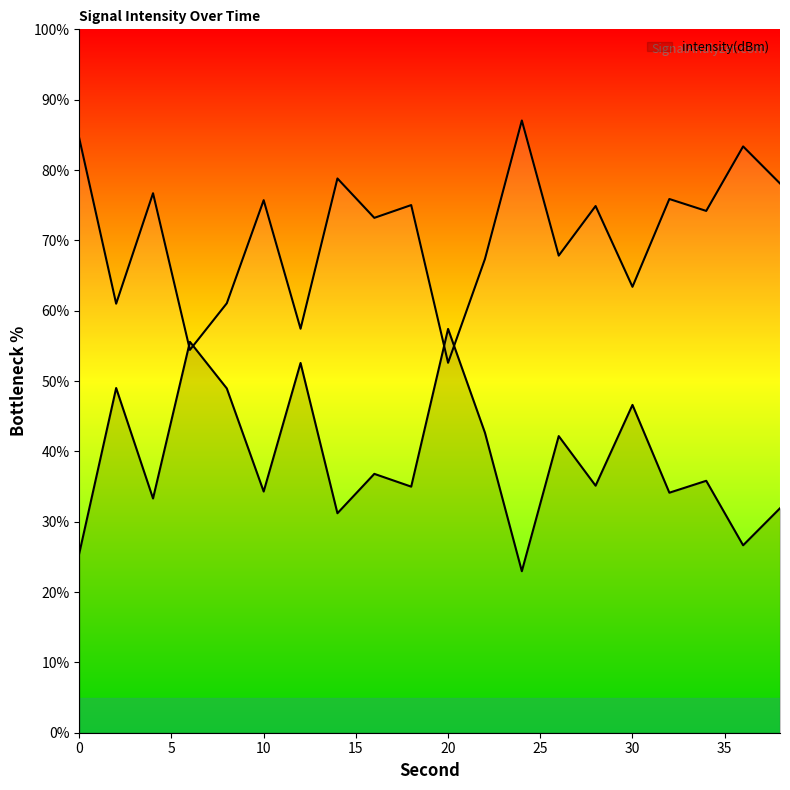

Does the chart display data point markers on the line(s)?

No